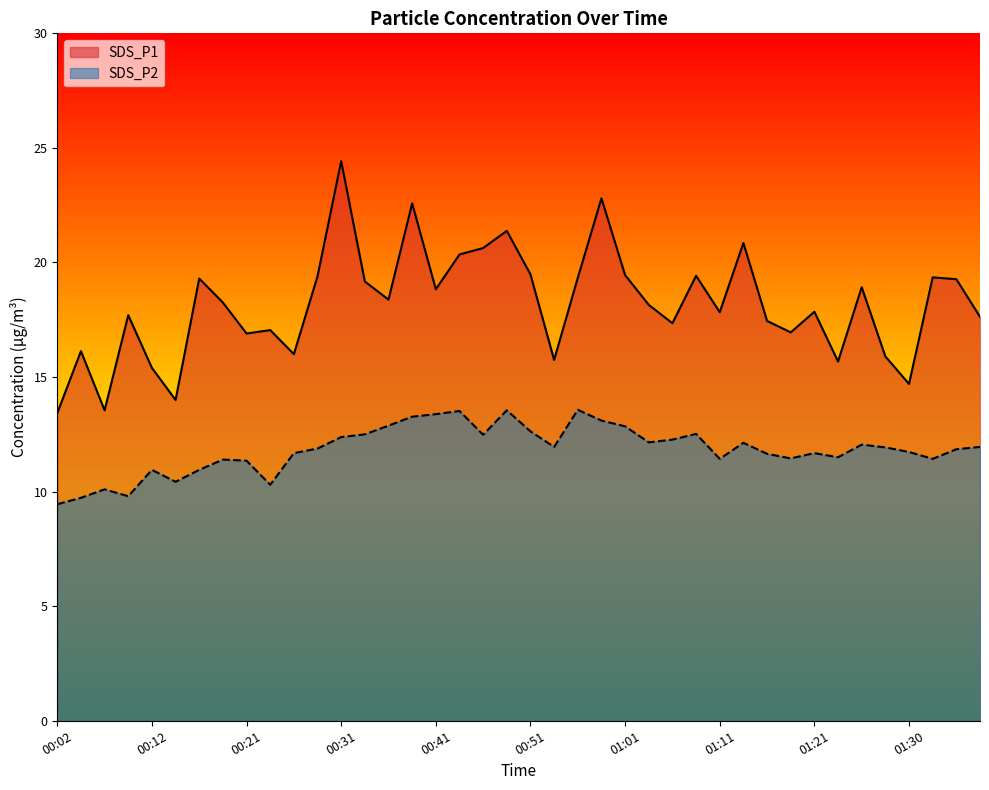

At which category does SDS_P1 reach its first local valley?

00:07